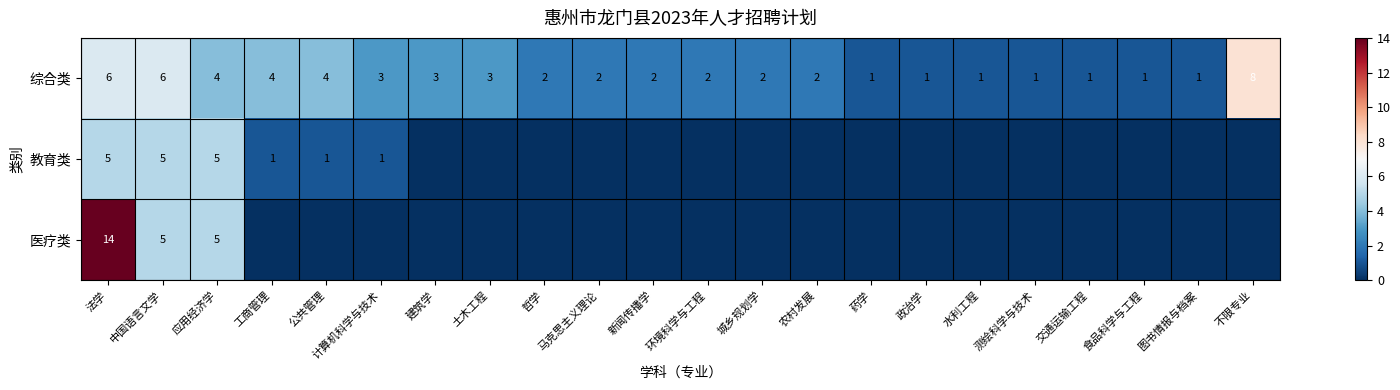

What is the total value across all series at 药学?

1